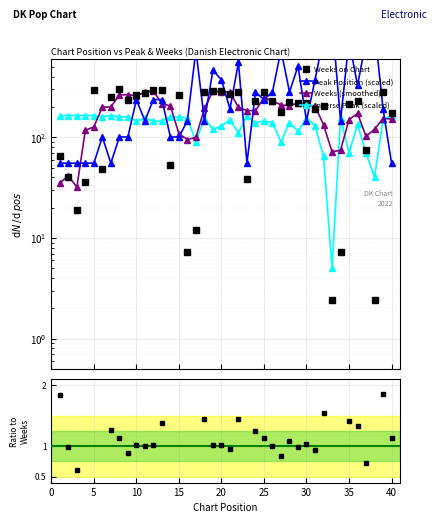

How many lines are shown in the chart?

5